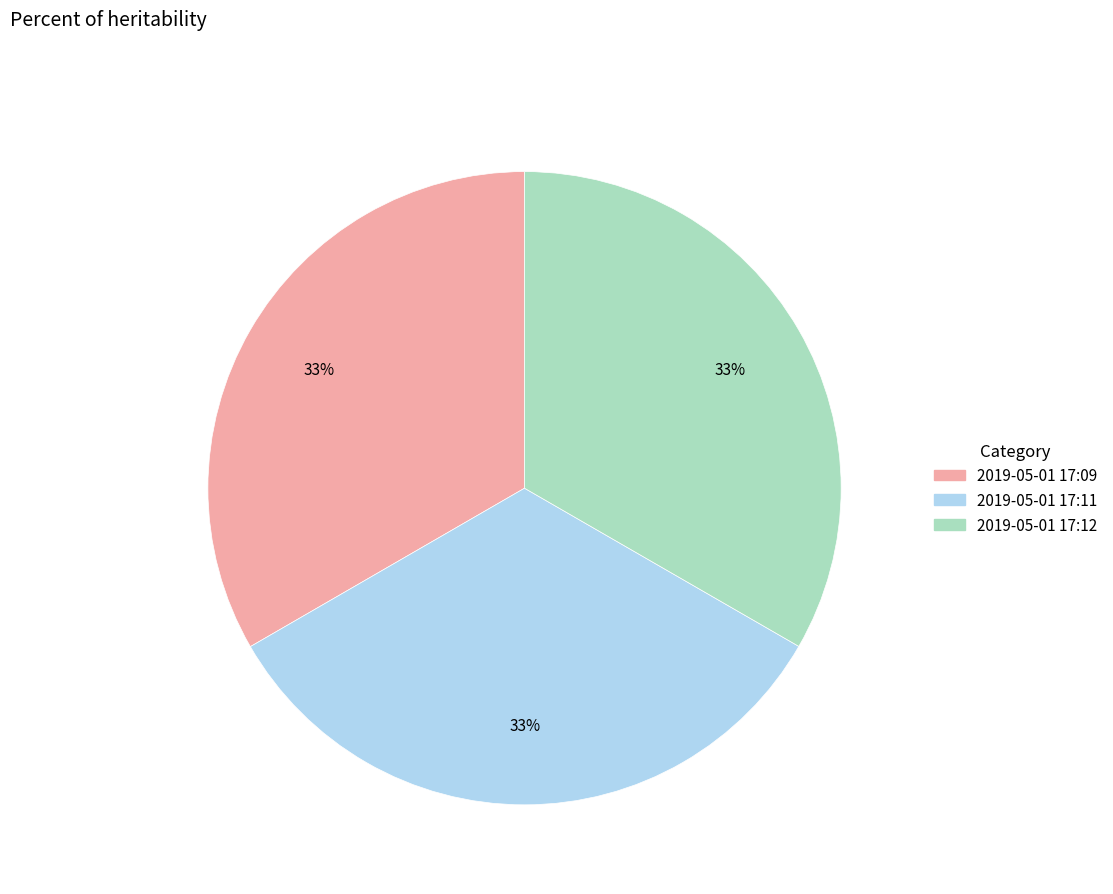

Does any single category account for the majority?

No